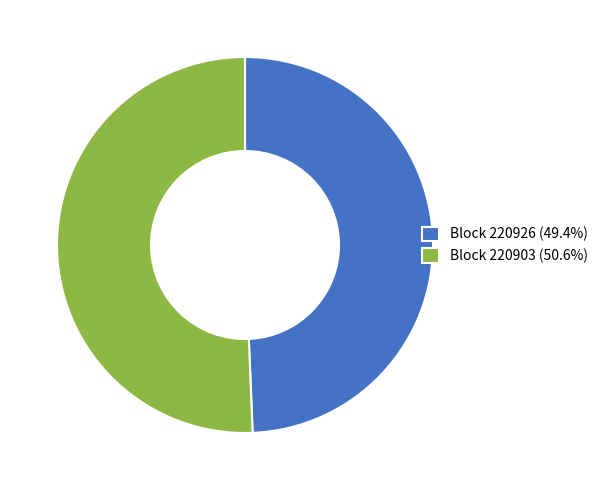

What is the ratio of the value at Block 220926 (49.4%) to the value at Block 220903 (50.6%)?

1.0